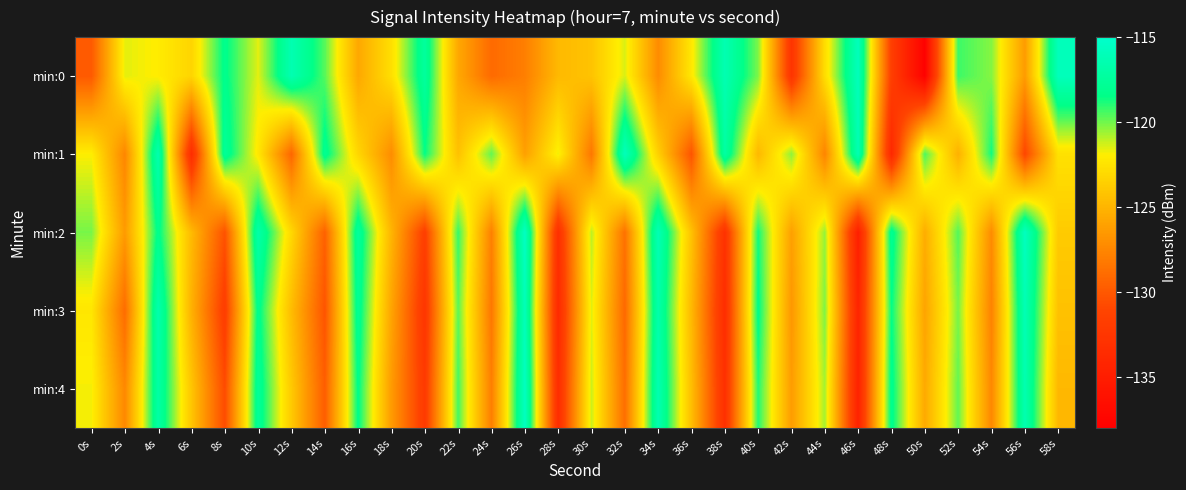

At which category does the chart reach its peak across all series?

26s